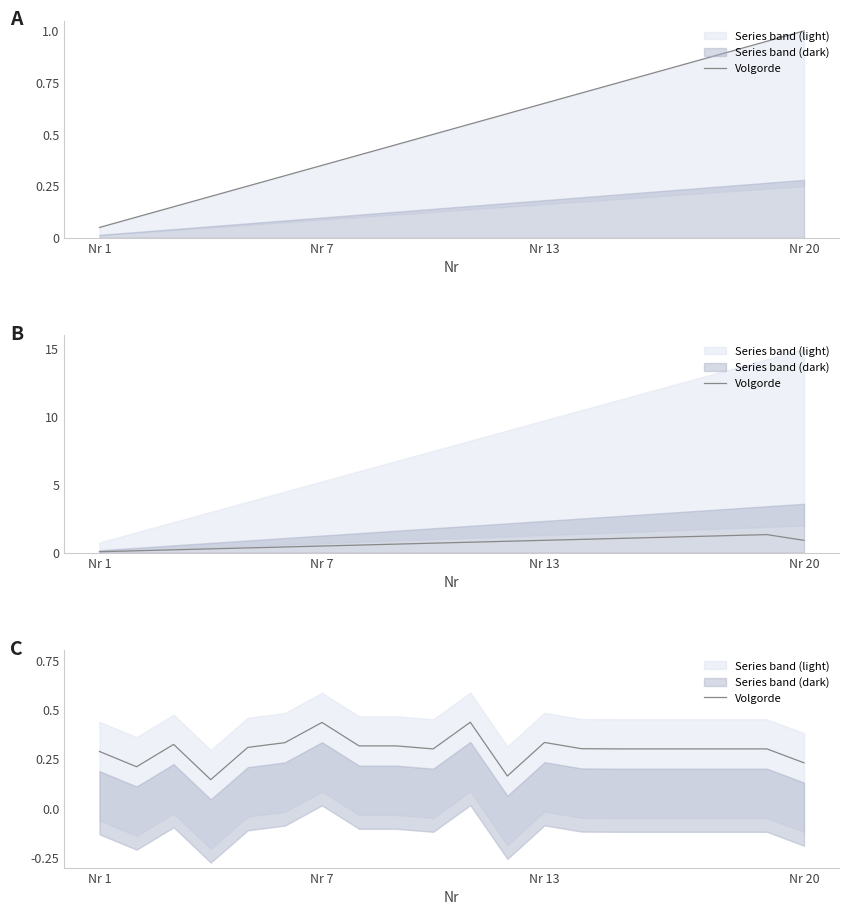

Reading left to right, extract all data points from this chart.

0.3	0.2	0.3	0.1	0.3	0.3	0.4	0.3	0.3	0.3	0.4	0.2	0.3	0.3	0.3	0.3	0.3	0.3	0.3	0.2